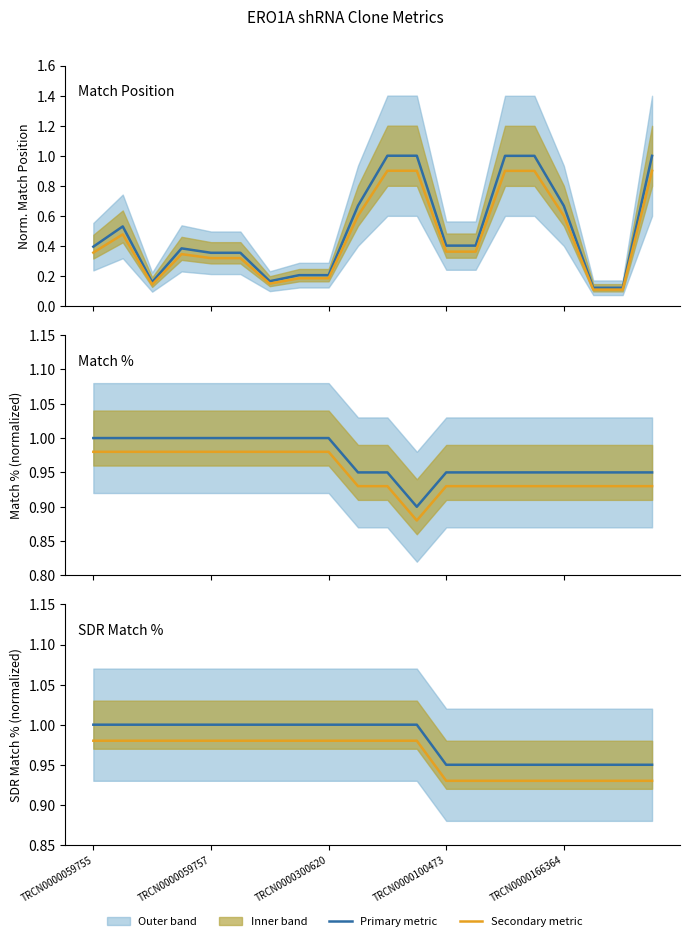

What value does the Match % lower series have at TRCN0000166364?

0.9